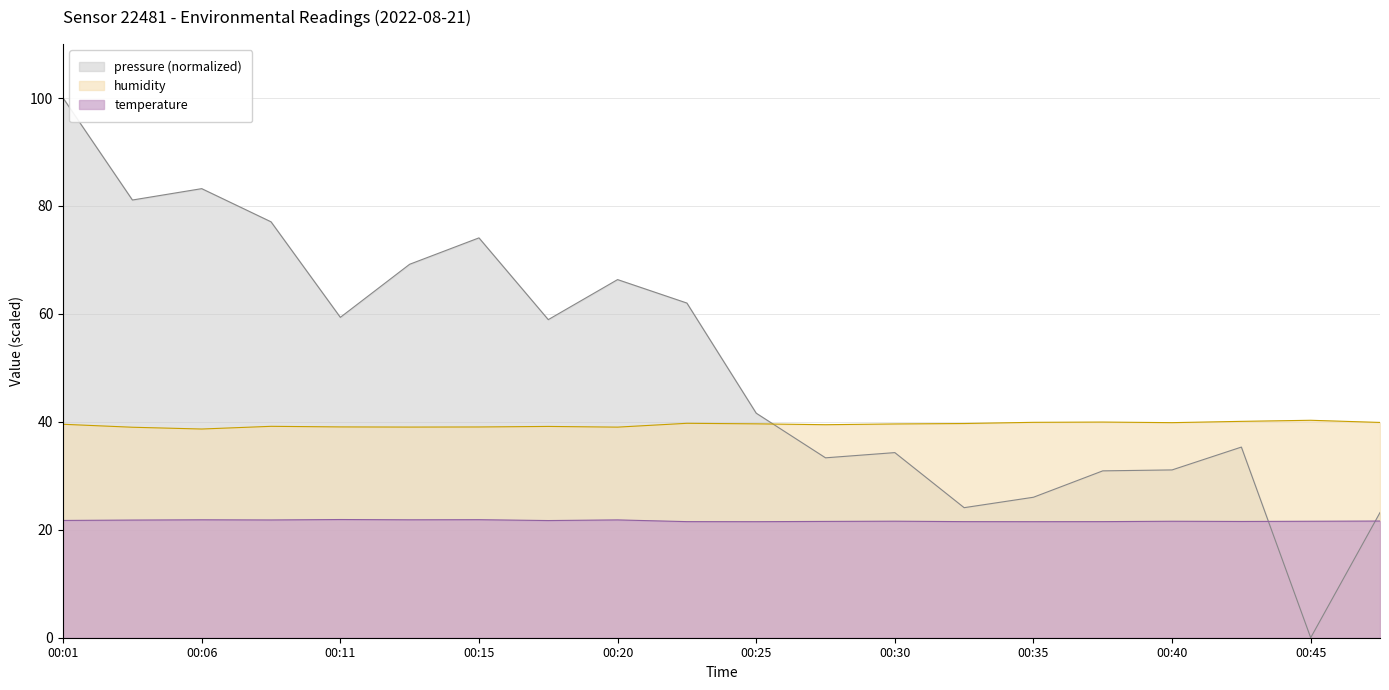

At 00:45, list the series in order from largest to smallest.

humidity, temperature, pressure (normalized)